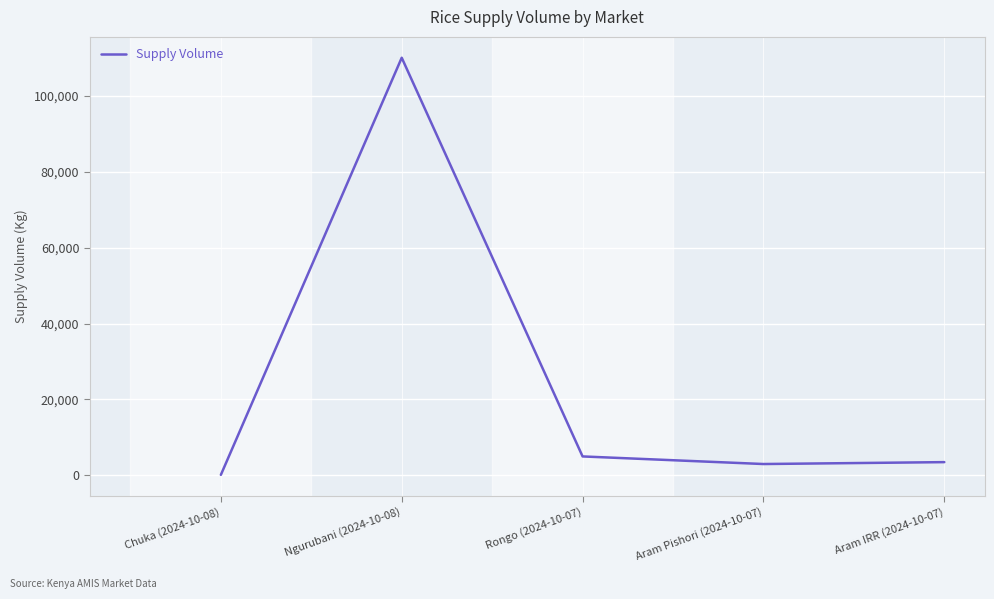

What is the greatest value displayed?

110000